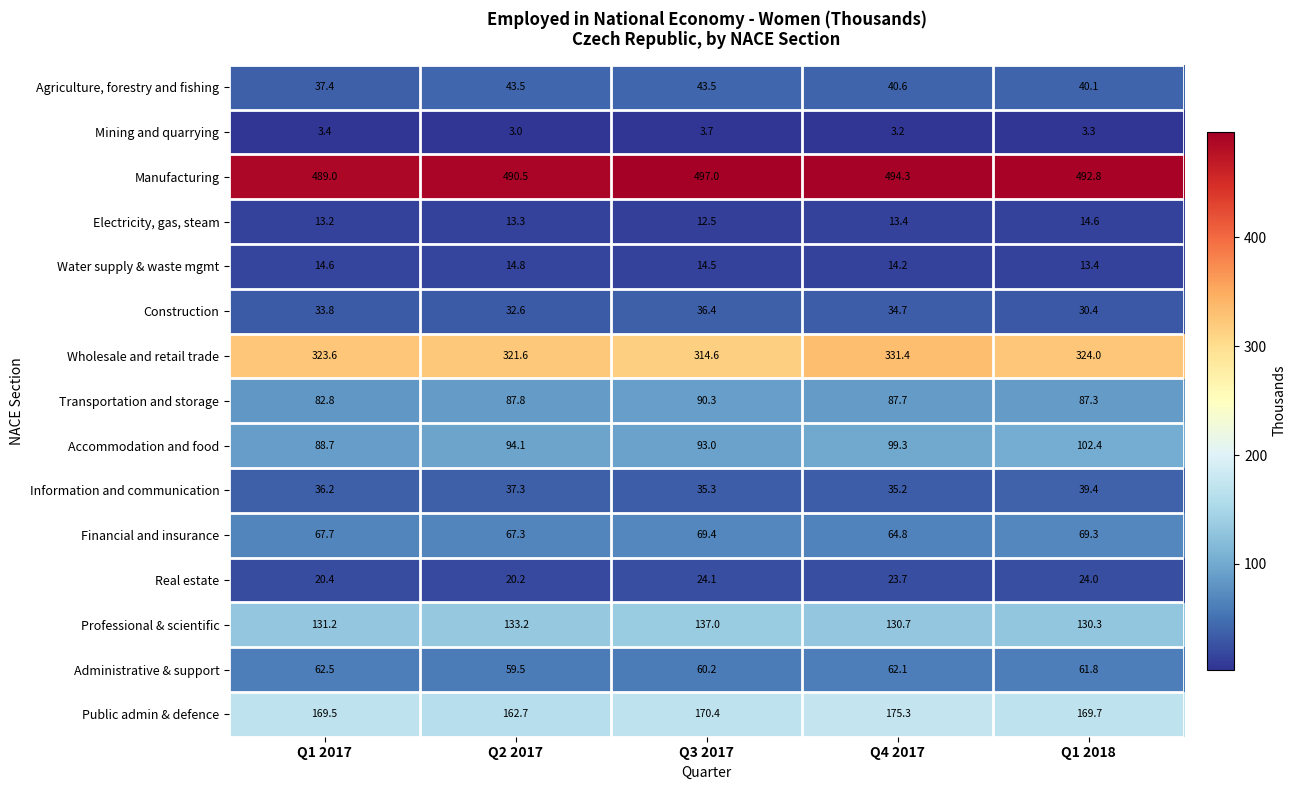

The value of Real estate at Q3 2017 is 24.1. True or false?

True